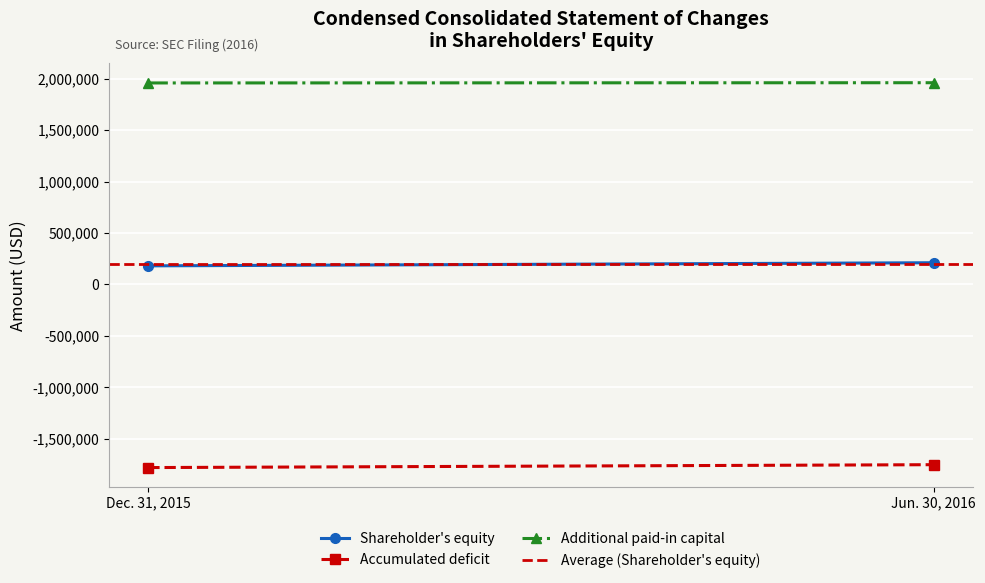

What is the value of the Shareholder's equity point at the 1st from the left?

180234.0